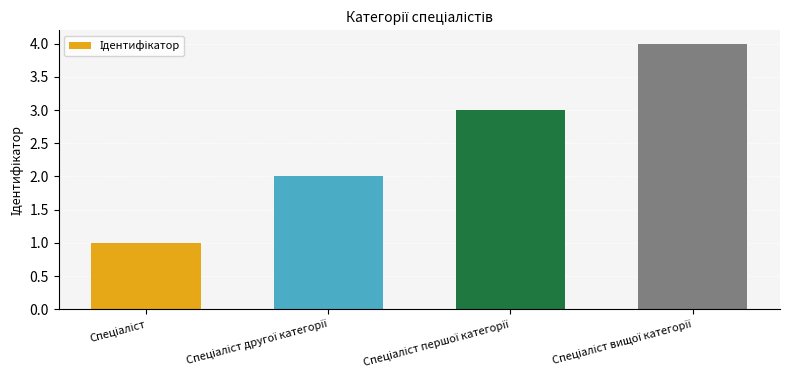

What is the greatest value displayed?

4